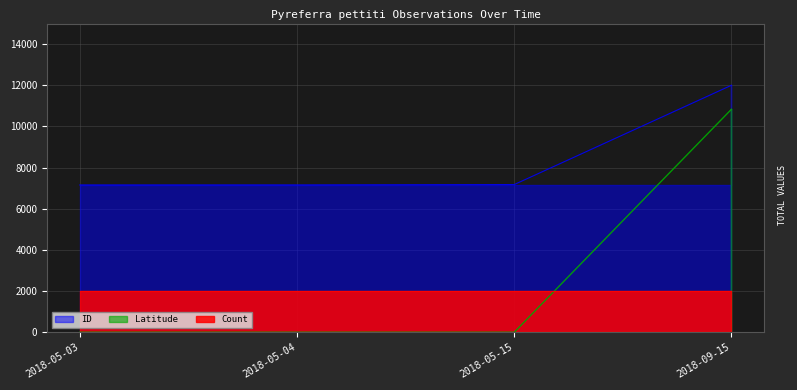

True or false: ID has a value of 7156.6 at 2018-05-03.

True